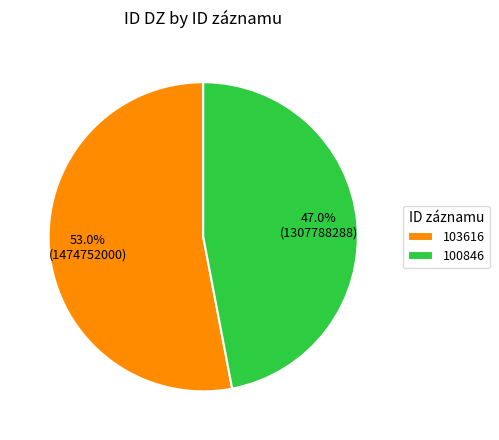

How many slices are in this pie chart?

2